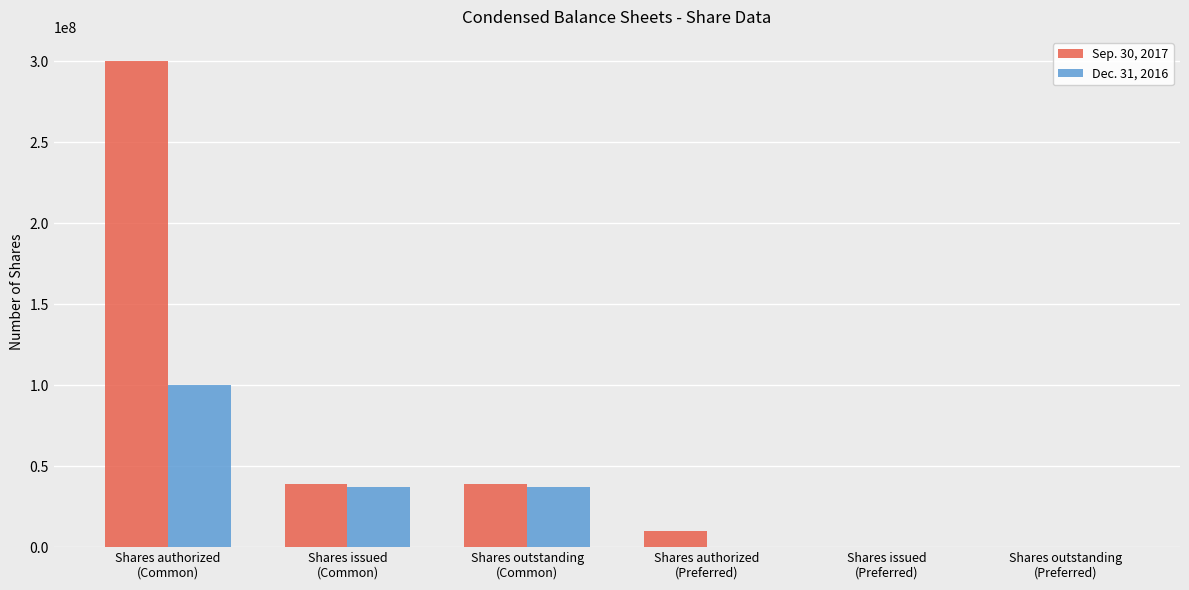

True or false: Sep. 30, 2017 has a value of 18666936 at Shares issued
(Common).

False